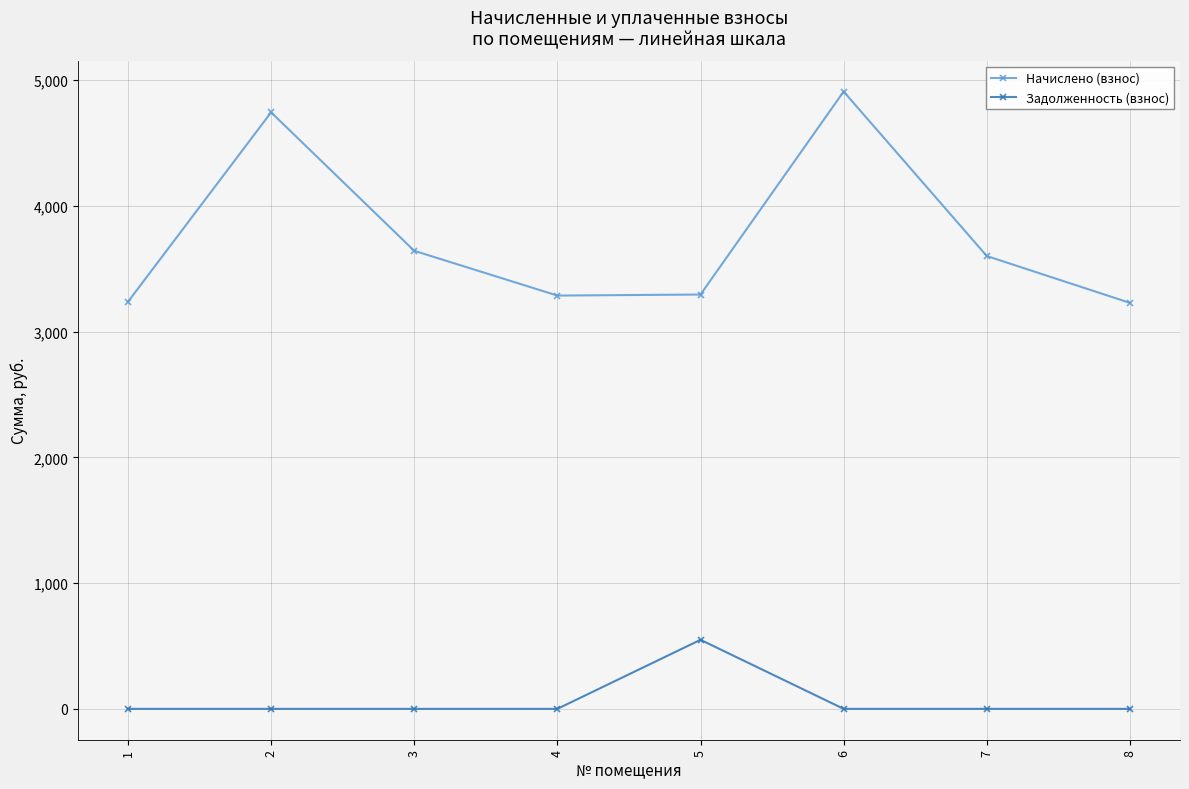

What is the highest value of the Задолженность (взнос) series?

549.2